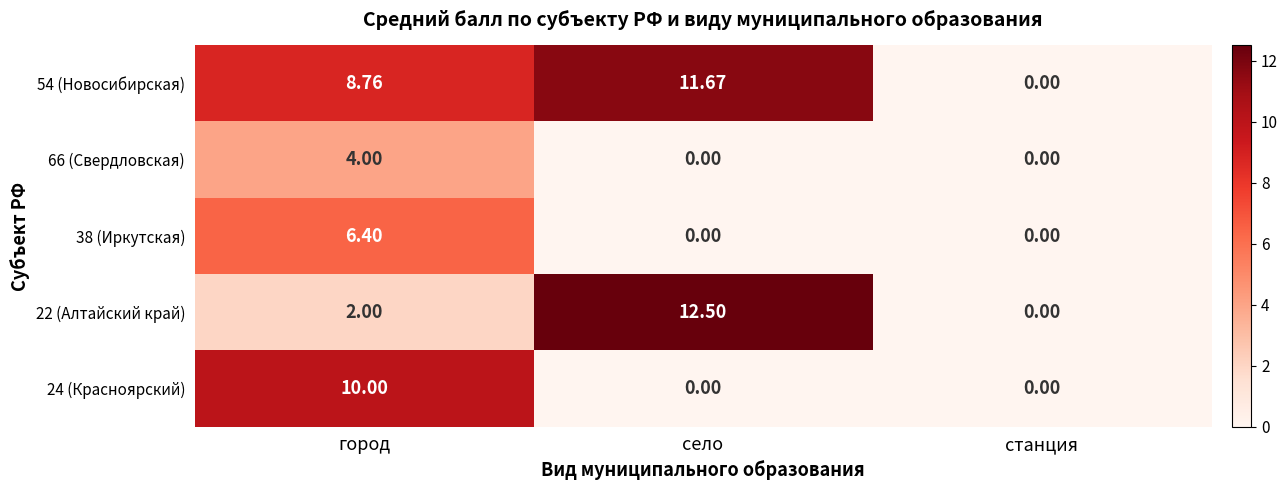

How many distinct data groups are displayed?

5